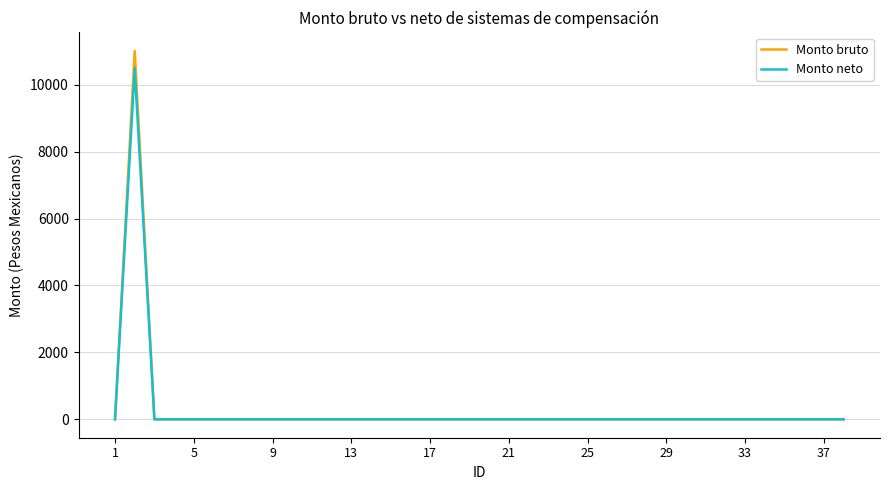

Reading left to right, extract all data points from this chart.

Monto bruto: 0.0	11015.4	0.0	0.0	0.0	0.0	0.0	0.0	0.0	0.0	0.0	0.0	0.0	0.0	0.0	0.0	0.0	0.0	0.0	0.0	0.0	0.0	0.0	0.0	0.0	0.0	0.0	0.0	0.0	0.0	0.0	0.0	0.0	0.0	0.0	0.0	0.0	0.0
Monto neto: 0.0	10500.0	0.0	0.0	0.0	0.0	0.0	0.0	0.0	0.0	0.0	0.0	0.0	0.0	0.0	0.0	0.0	0.0	0.0	0.0	0.0	0.0	0.0	0.0	0.0	0.0	0.0	0.0	0.0	0.0	0.0	0.0	0.0	0.0	0.0	0.0	0.0	0.0